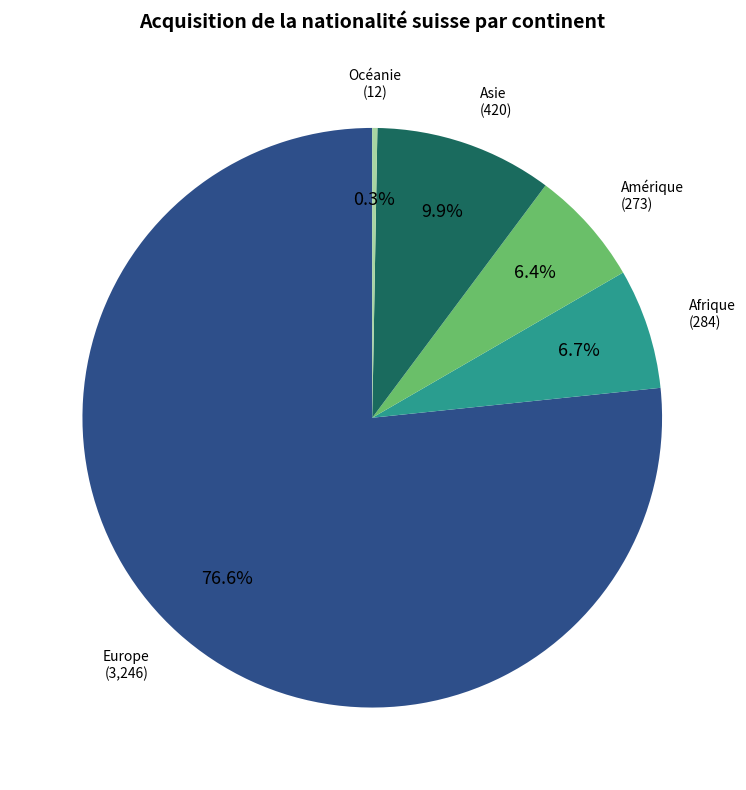

Does any single category account for the majority?

Yes